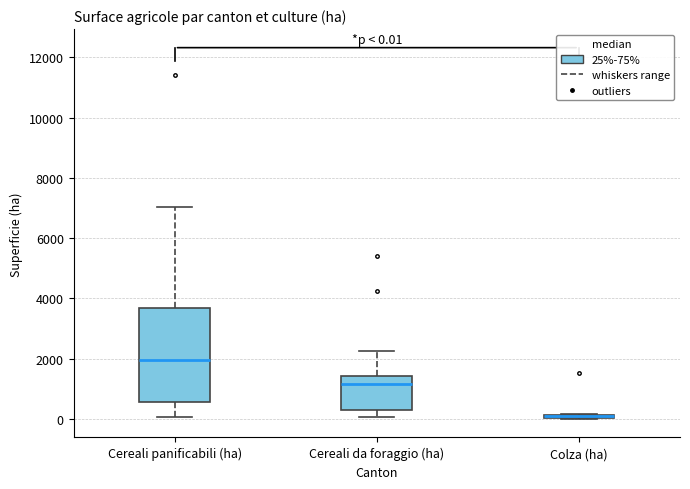

Comparing the boxes themselves (not the whiskers), which one is the tallest?

Cereali panificabili (ha)